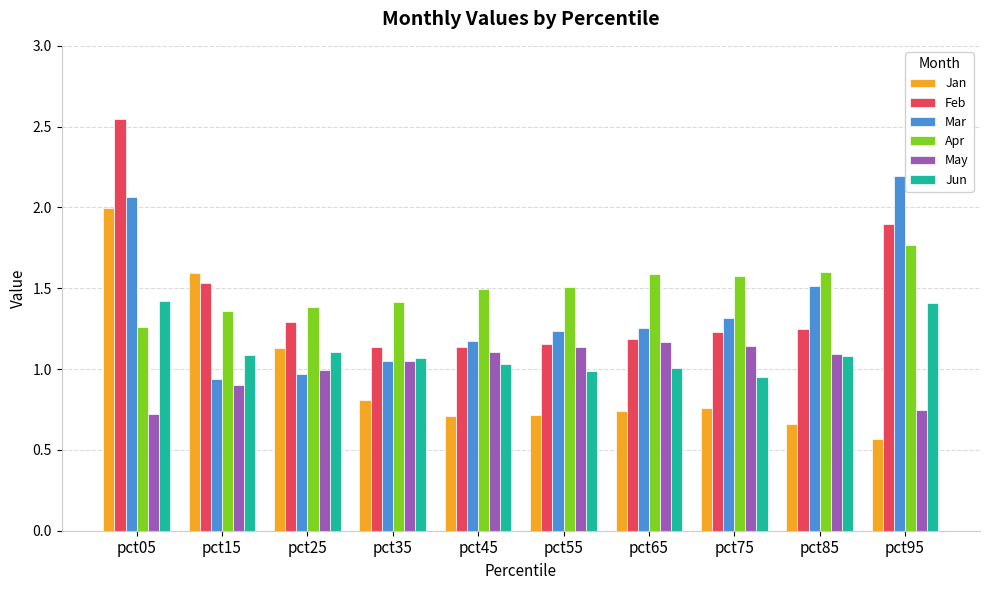

Between pct15 and pct75, which series saw the biggest shift?

Jan